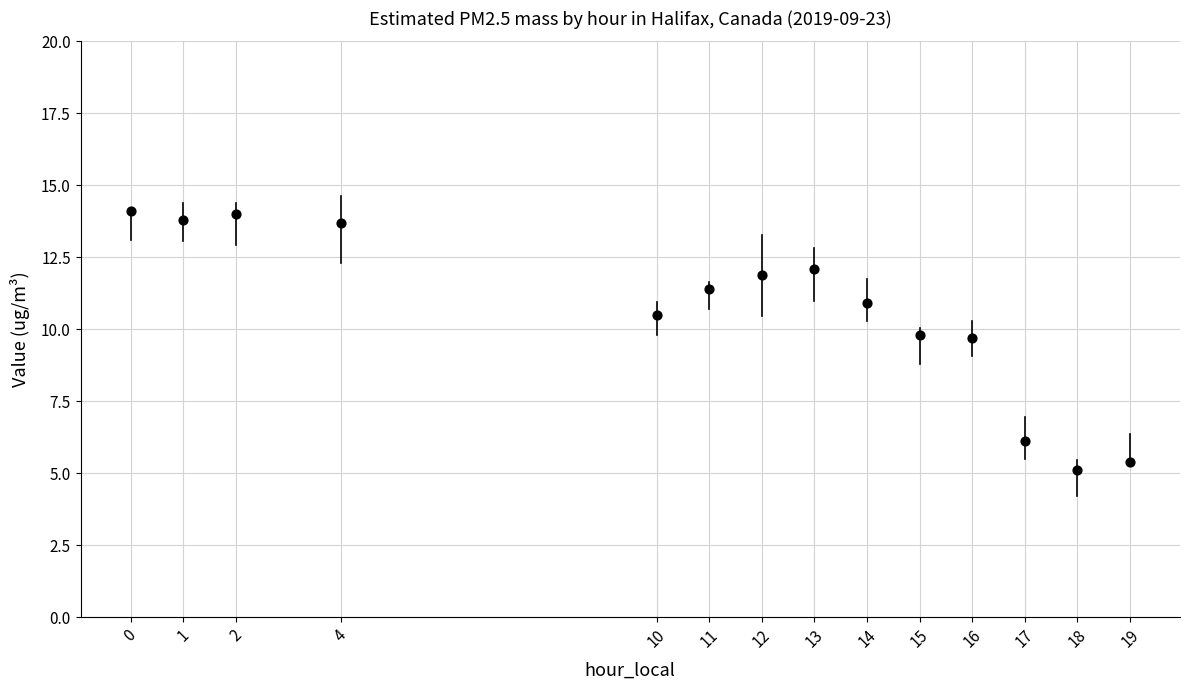

What is the range of Y values (max minus min)?

9.0